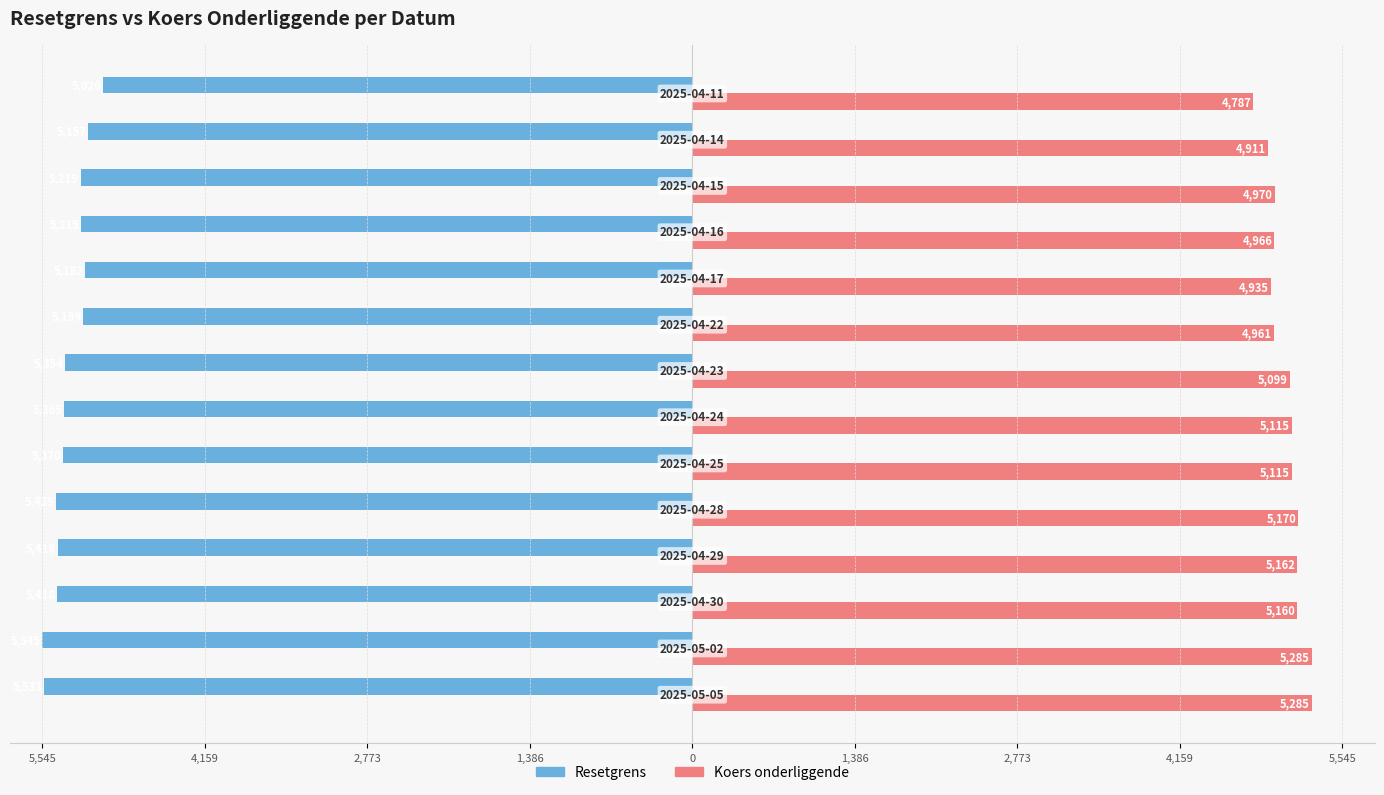

What are all the series names shown in the legend?

Resetgrens, Koers onderliggende